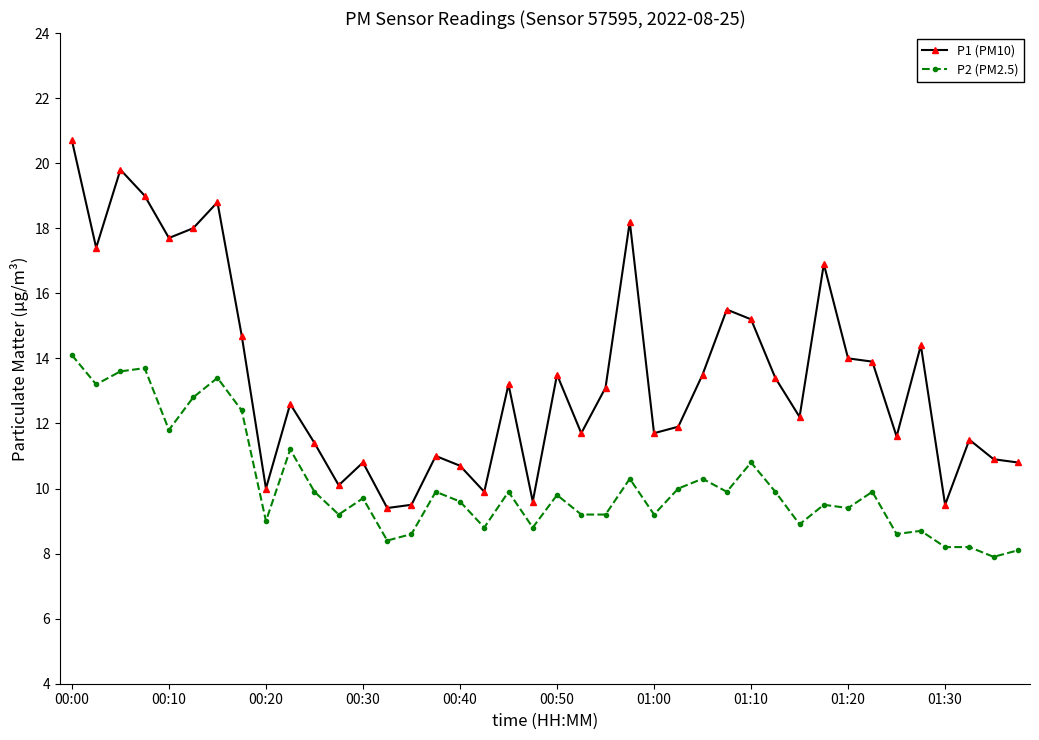

Which series has the largest range (max minus min)?

P1 (PM10)